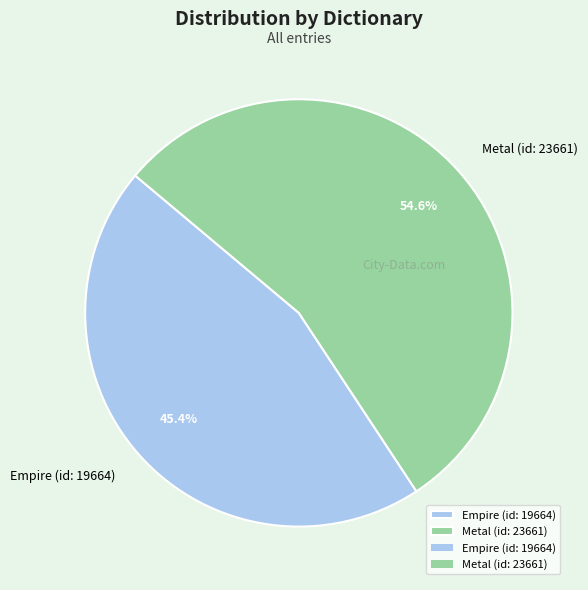

What percentage is the Empire (id: 19664) slice, to the nearest percent?

45%